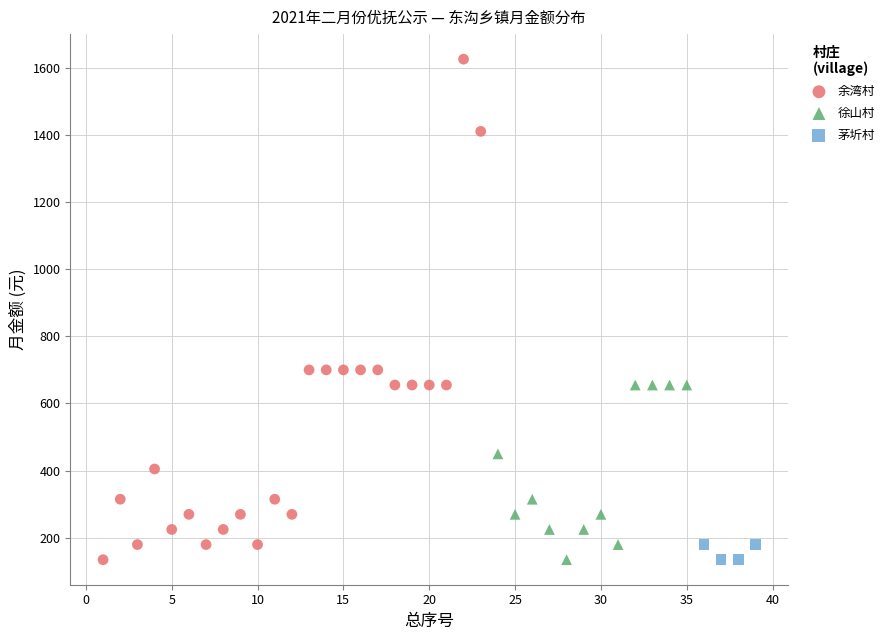

Which series contains the highest Y value?

余湾村